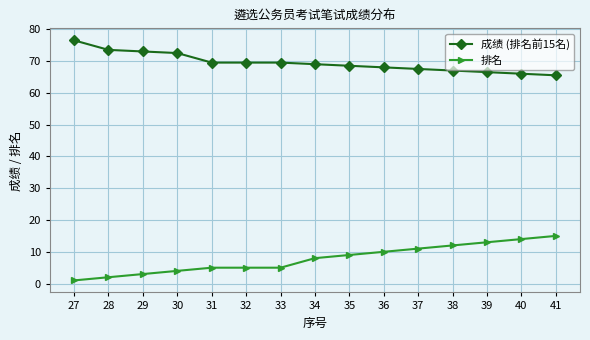

At how many categories does at least one series exceed 65?

15